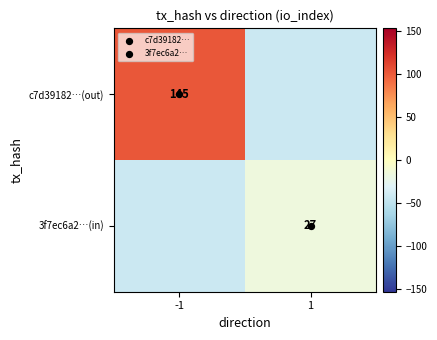

Is it true that c7d39182…(out) equals 36 at -1?

False